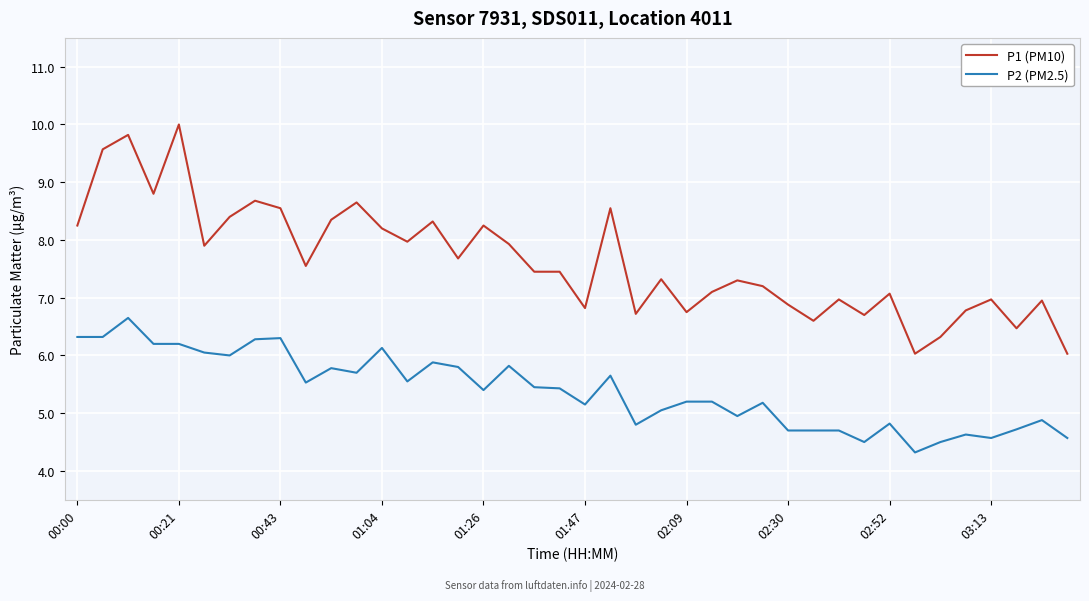

Rank the series by their maximum value, from lowest to highest.

P2 (PM2.5), P1 (PM10)